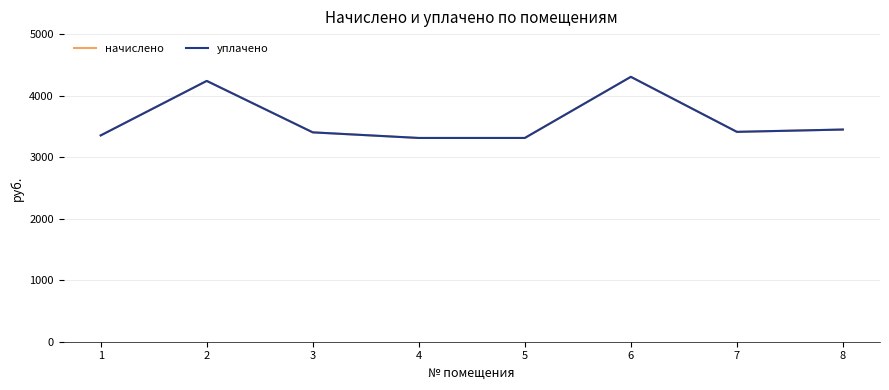

Is this an area chart (filled region under the line)?

No